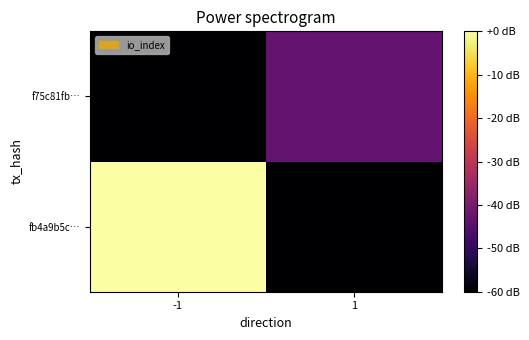

Reading left to right, extract all data points from this chart.

fb4a9b5c…: -1=0.0	1=-120.0
f75c81fb…: -1=-120.0	1=-43.3